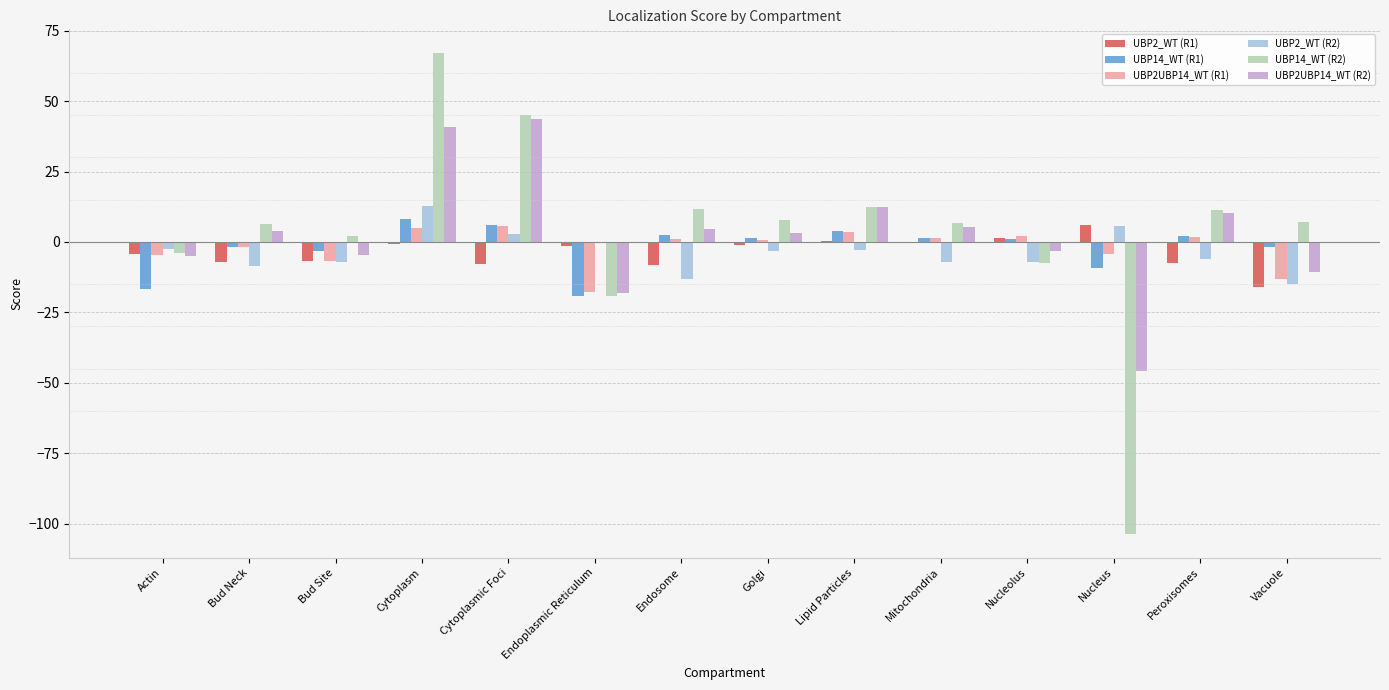

At which category is the sum across all series the highest?

Cytoplasm